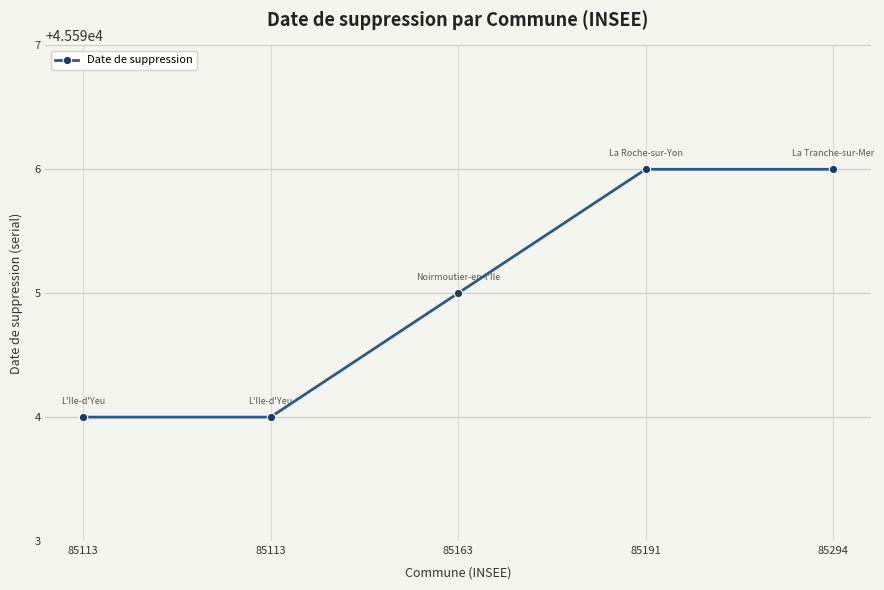

Reading right to left, transcribe all the data shown in this chart.

45596	45596	45595	45594	45594